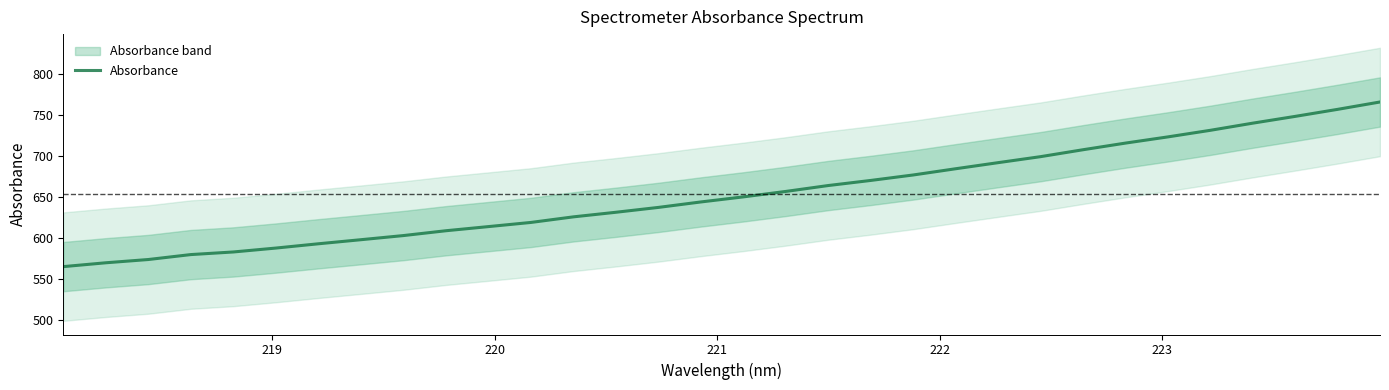

What is the lowest value of the Absorbance series?

565.2